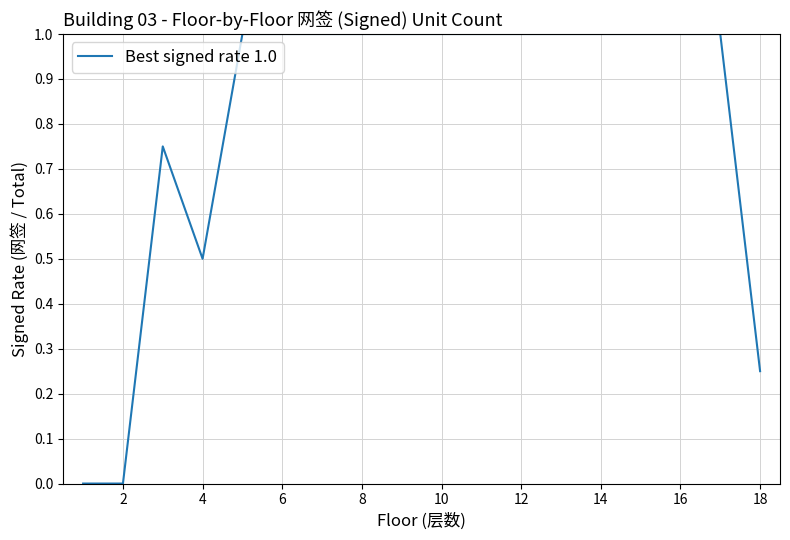

What is the maximum value shown in the chart?

1.0